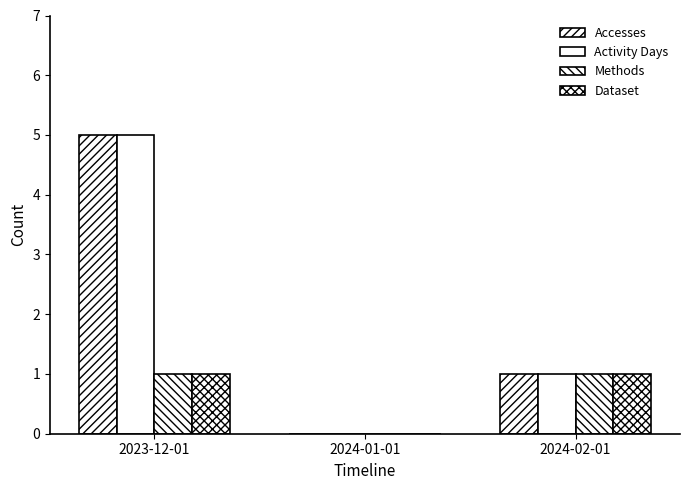

Are the bars horizontal?

No